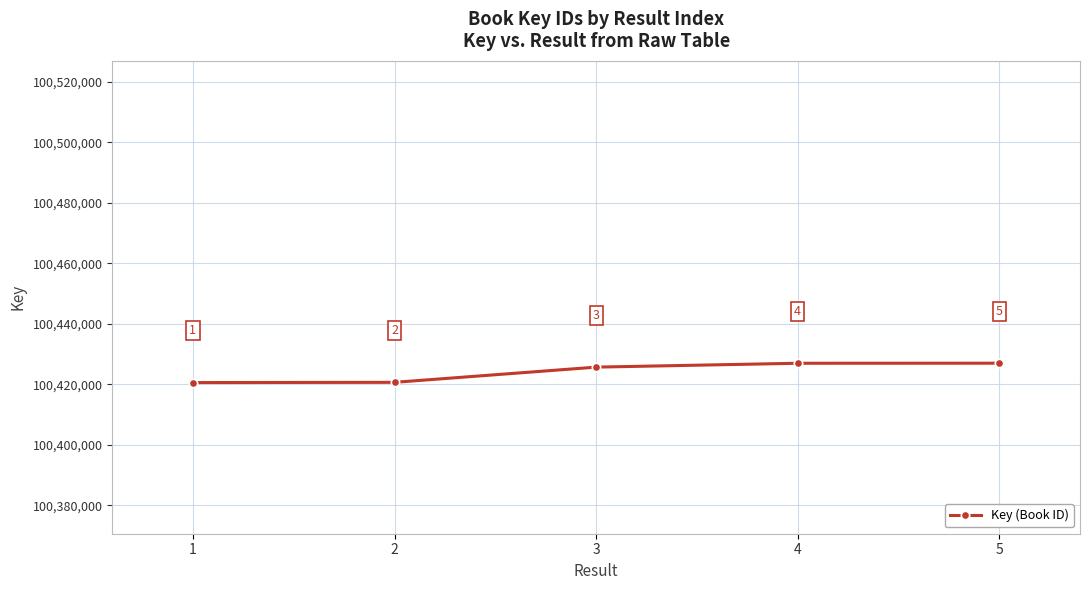

True or false: there are more than 2 points higher than both neighbors.

False